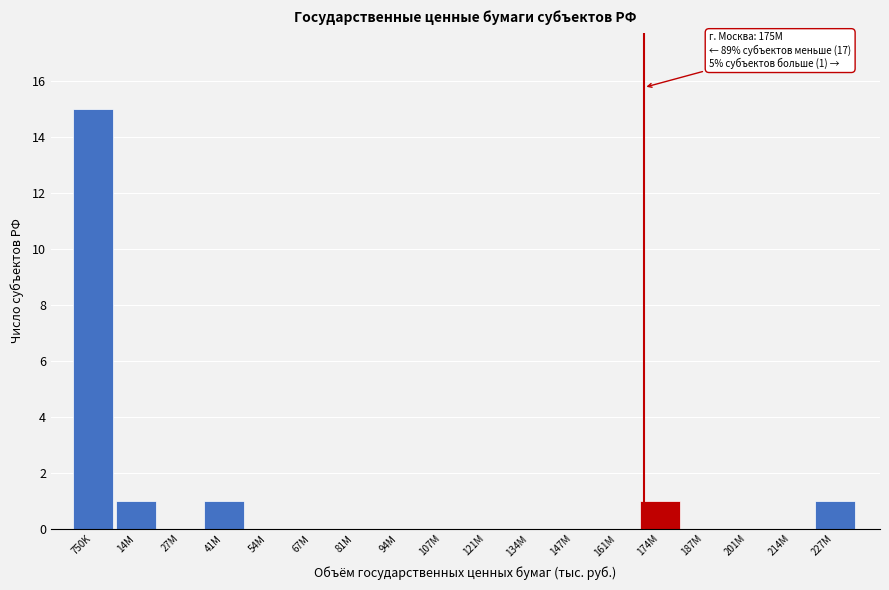

Reading right to left, extract all data points from this chart.

227M=1	214M=0	201M=0	187M=0	174M=1	161M=0	147M=0	134M=0	121M=0	107M=0	94M=0	81M=0	67M=0	54M=0	41M=1	27M=0	14M=1	750K=15